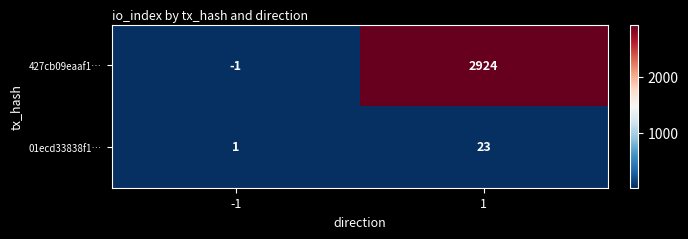

What is the approximate value of 01ecd33838f1… at 1?

23